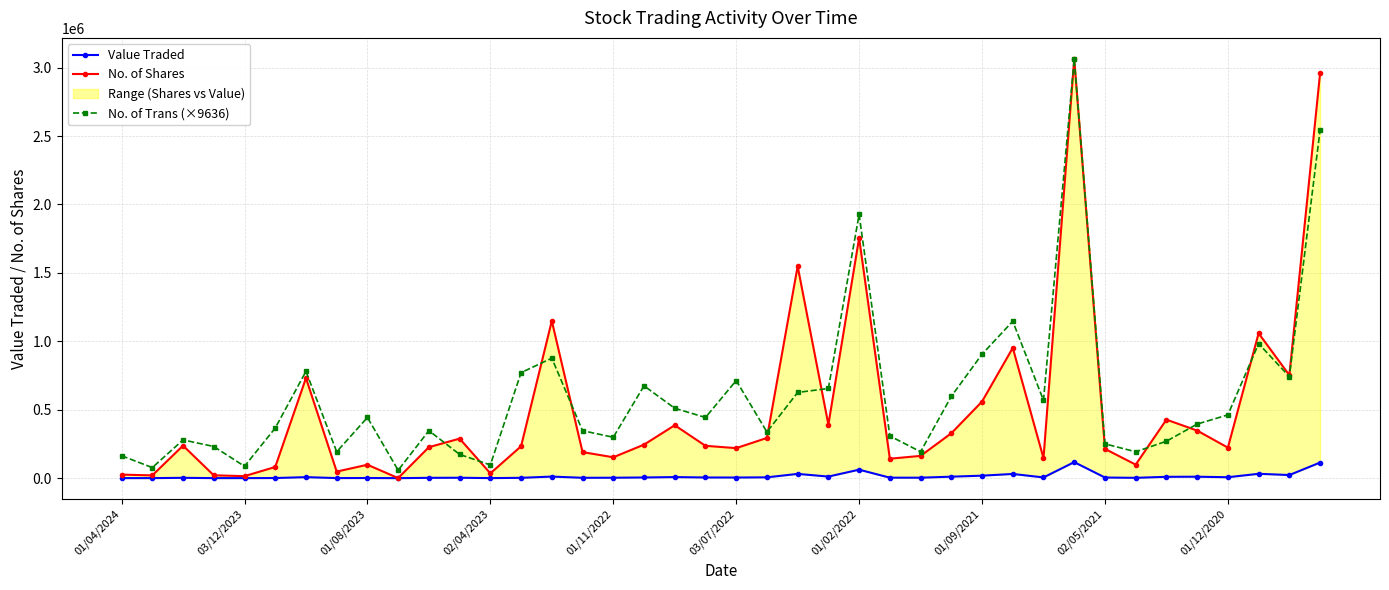

True or false: No. of Trans (×9636) has more than 0 points higher than both neighbors.

True